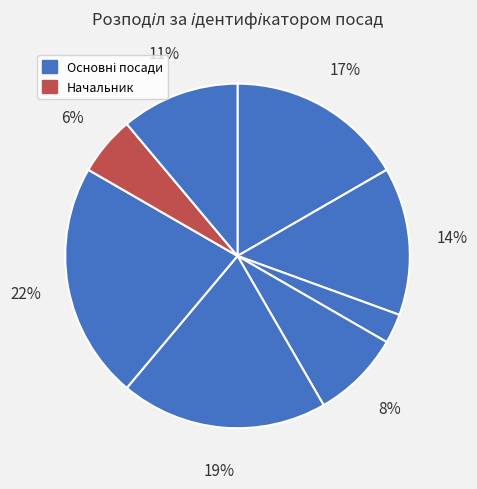

How many segments does this pie chart have?

8